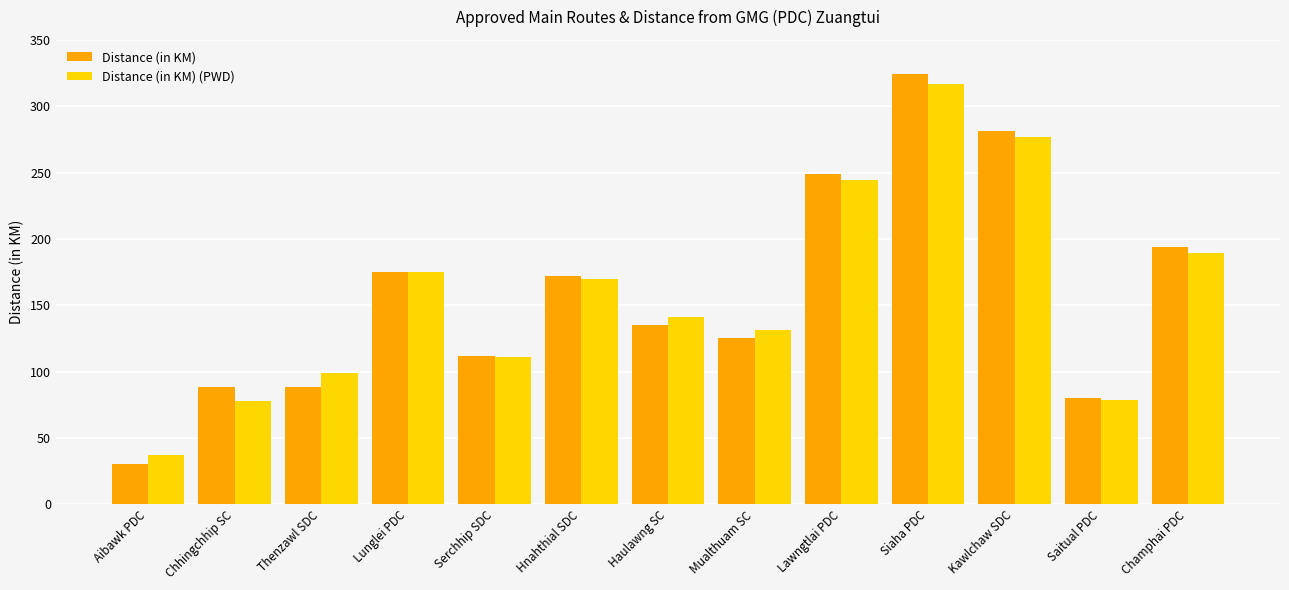

At which label does Distance (in KM) (PWD) reach its minimum?

Aibawk PDC